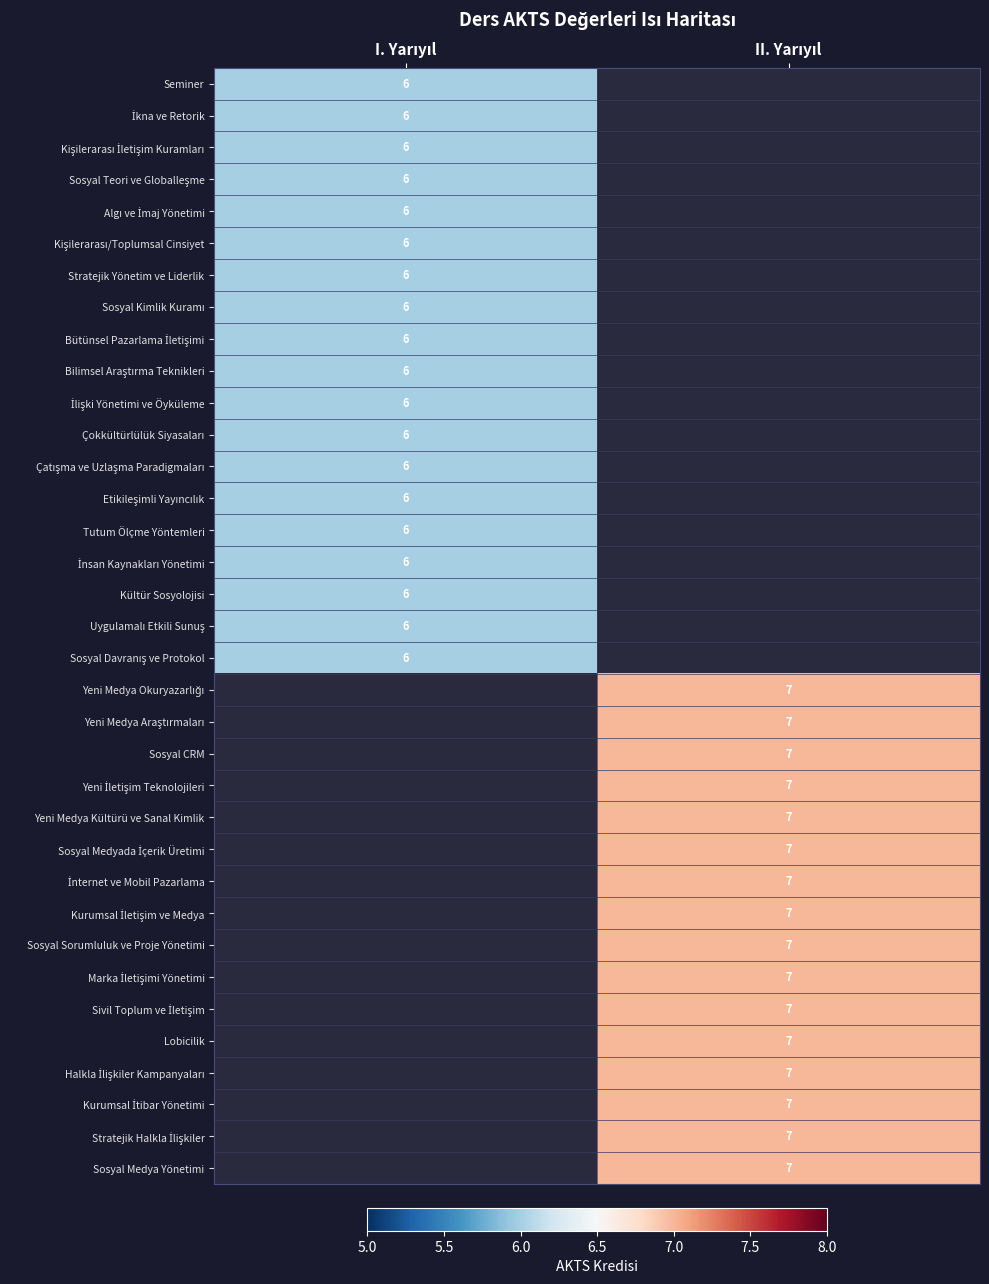

What is the sum of the Sosyal Medya Yönetimi values at I. Yarıyıl and II. Yarıyıl?

7